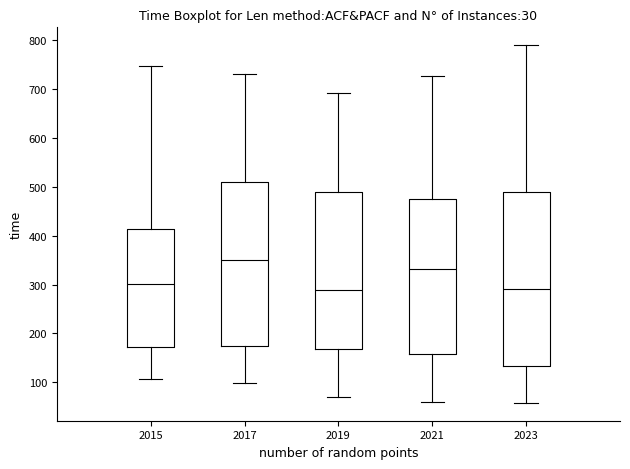

Comparing the boxes themselves (not the whiskers), which one is the tallest?

2023